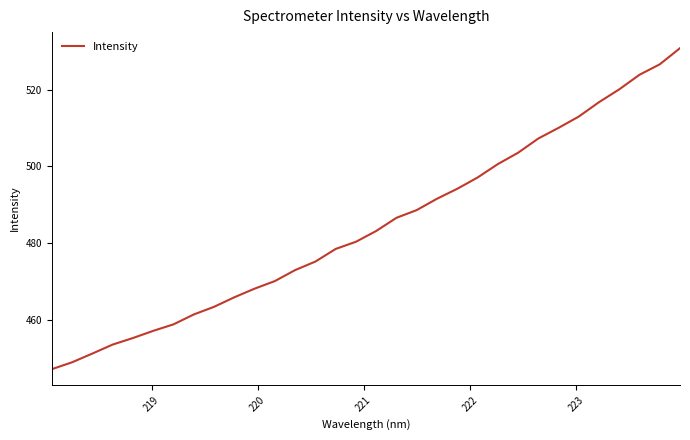

What is the greatest value displayed?

530.9